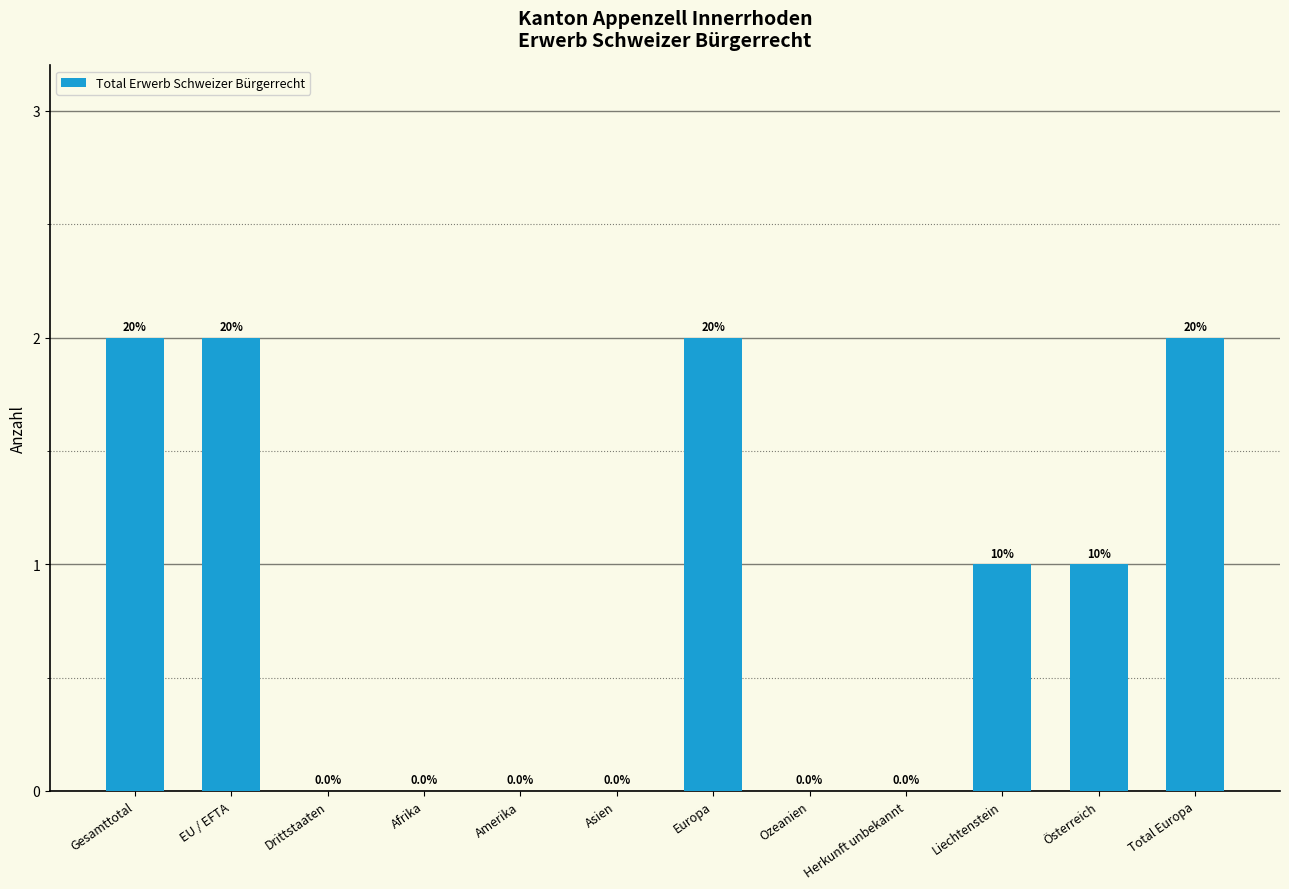

What is the sum of all values?

10